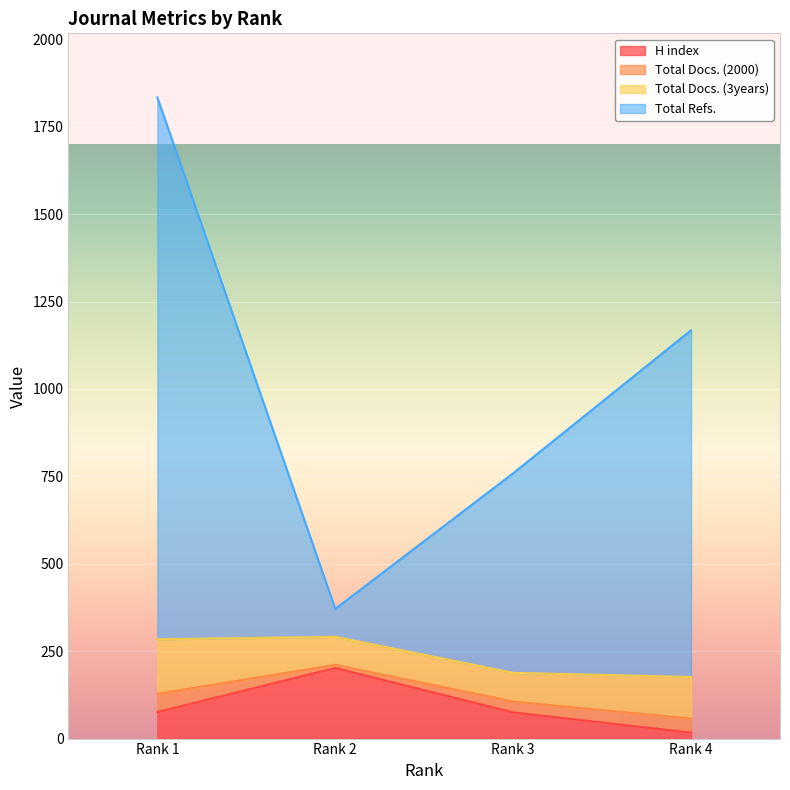

Is it true that Total Refs. equals 1364 at Rank 3?

False